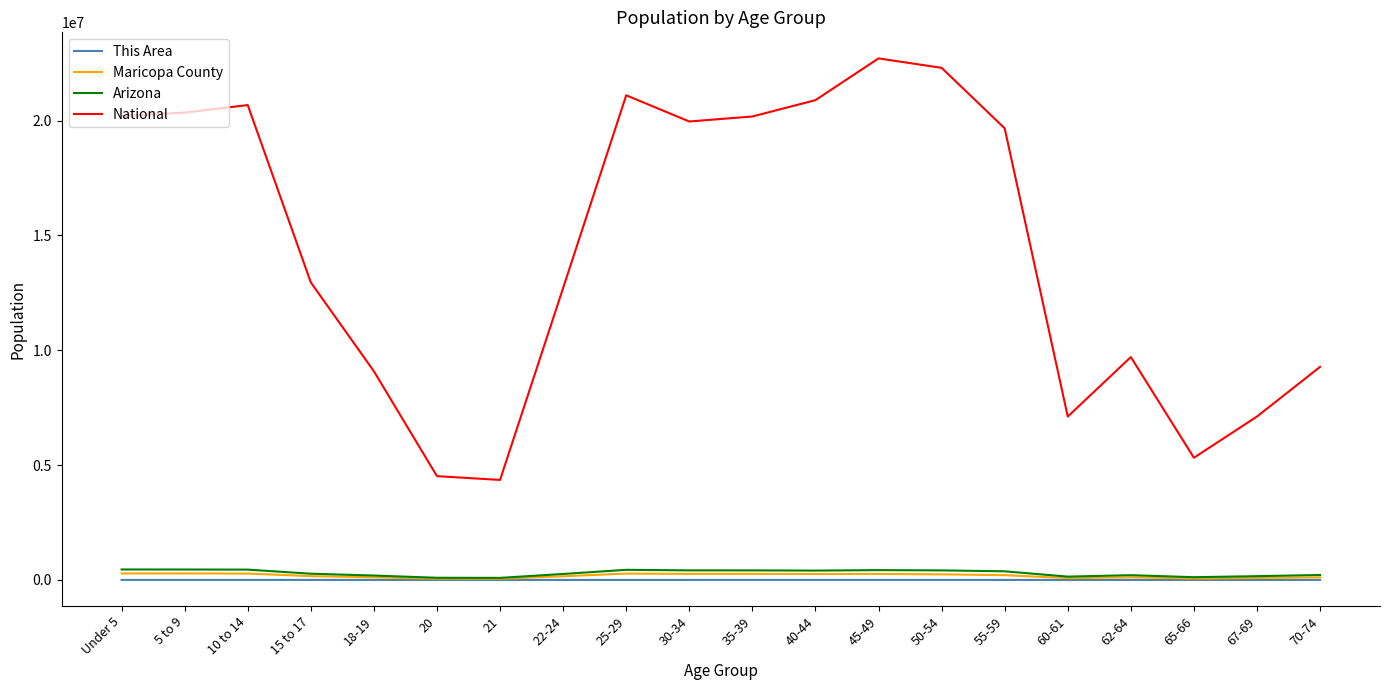

Where does the Arizona series first go above 375268?

Under 5